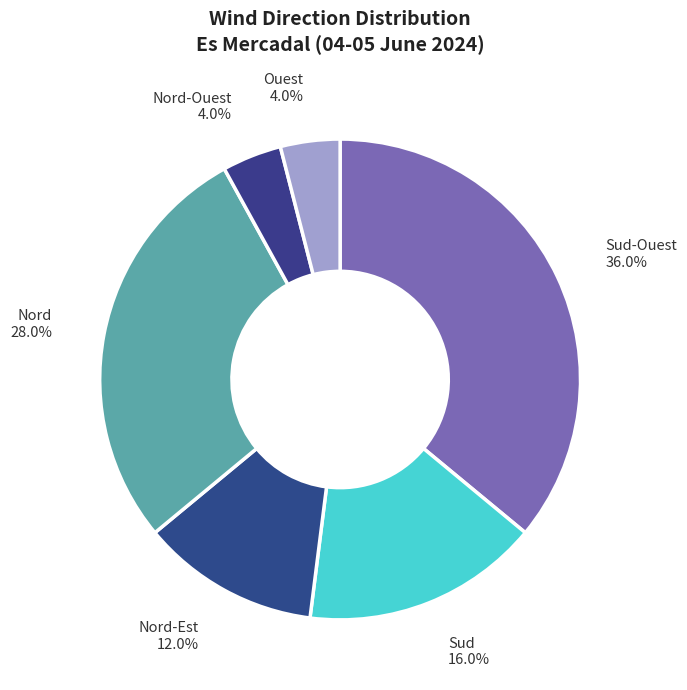

Which category has the biggest portion of the pie?

Sud-Ouest